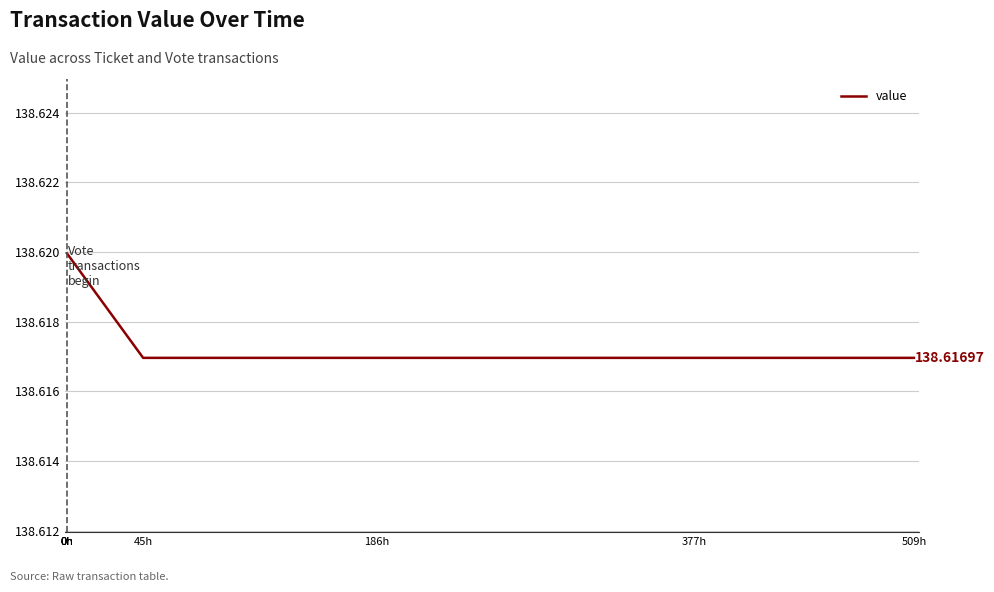

What is the smallest value displayed?

138.6